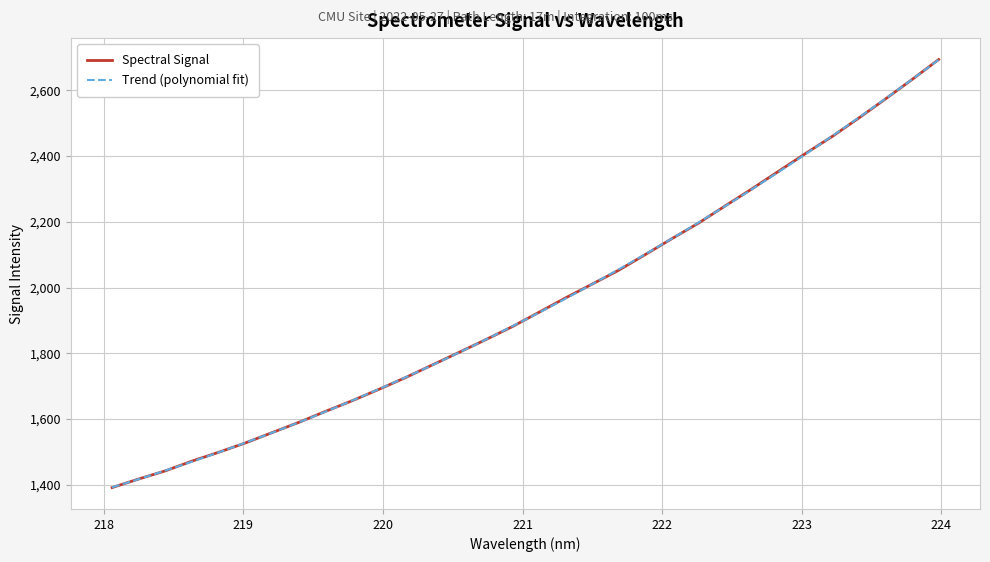

How many data points does each series have?

32